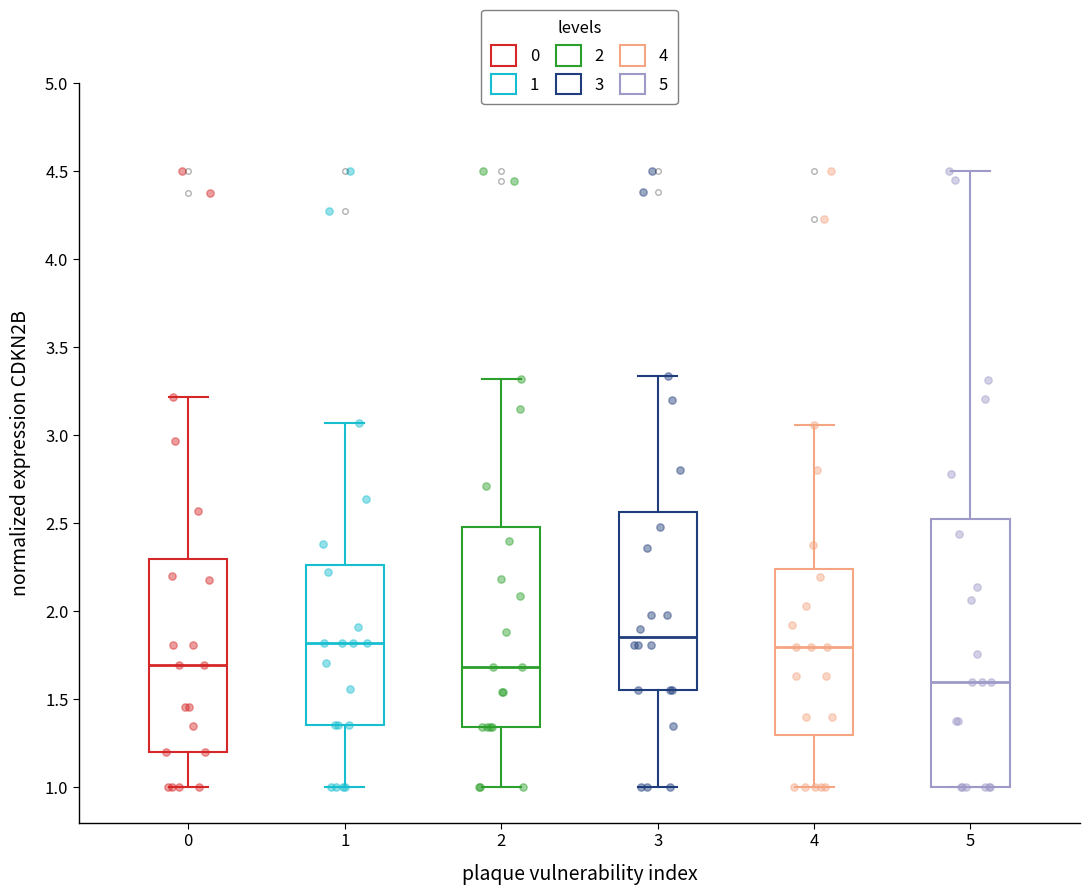

Which box is the tallest, from its lower edge to its upper edge?

5